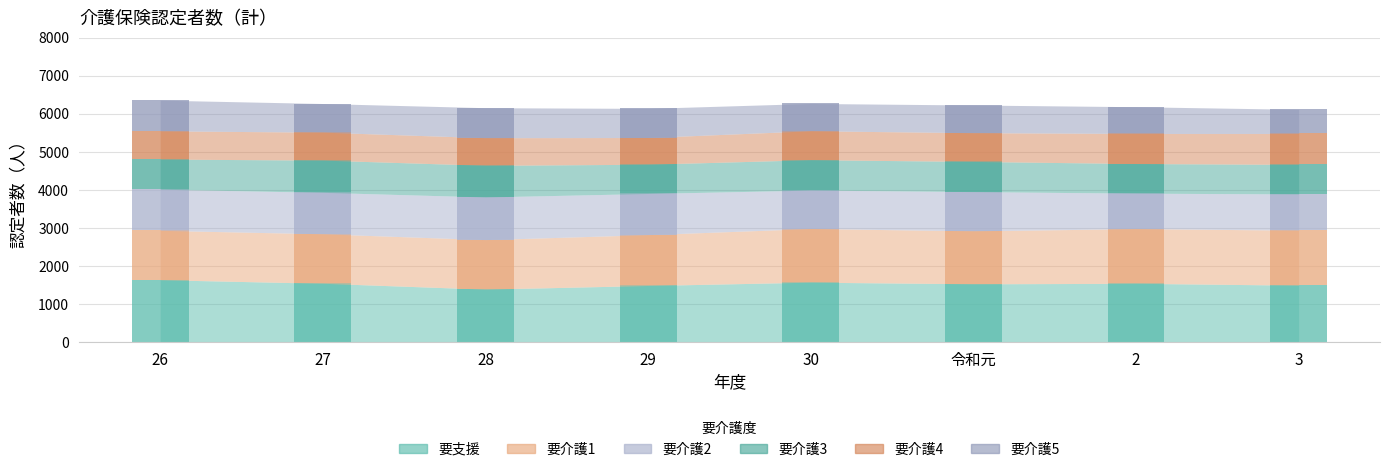

How many data points in 要介護3 are less than 793?

4